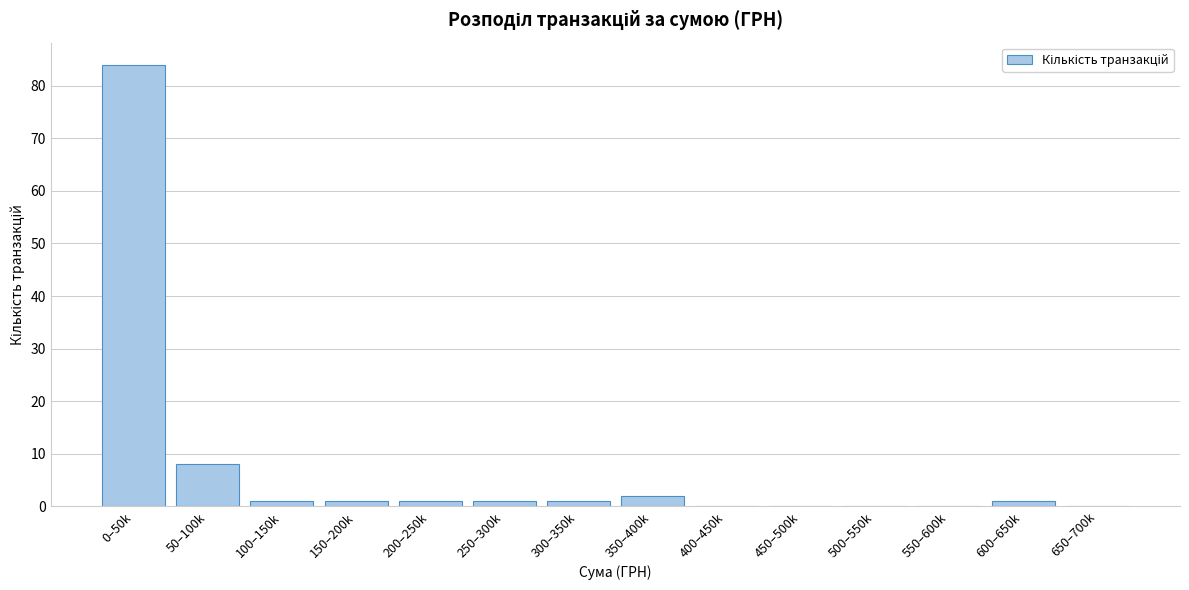

Reading left to right, transcribe all the data shown in this chart.

0–50k=84	50–100k=8	100–150k=1	150–200k=1	200–250k=1	250–300k=1	300–350k=1	350–400k=2	400–450k=0	450–500k=0	500–550k=0	550–600k=0	600–650k=1	650–700k=0